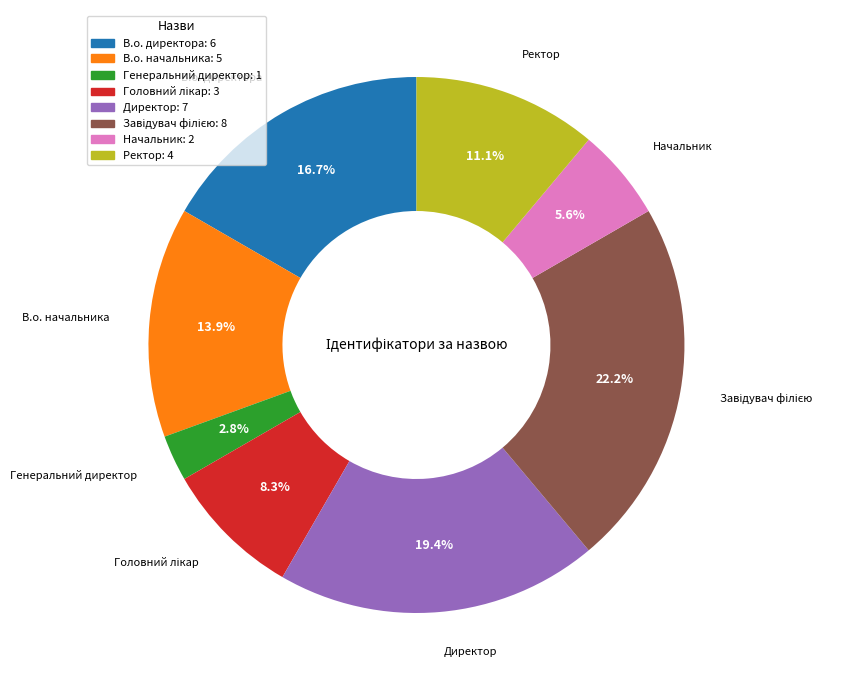

Is there a majority slice in this chart?

No